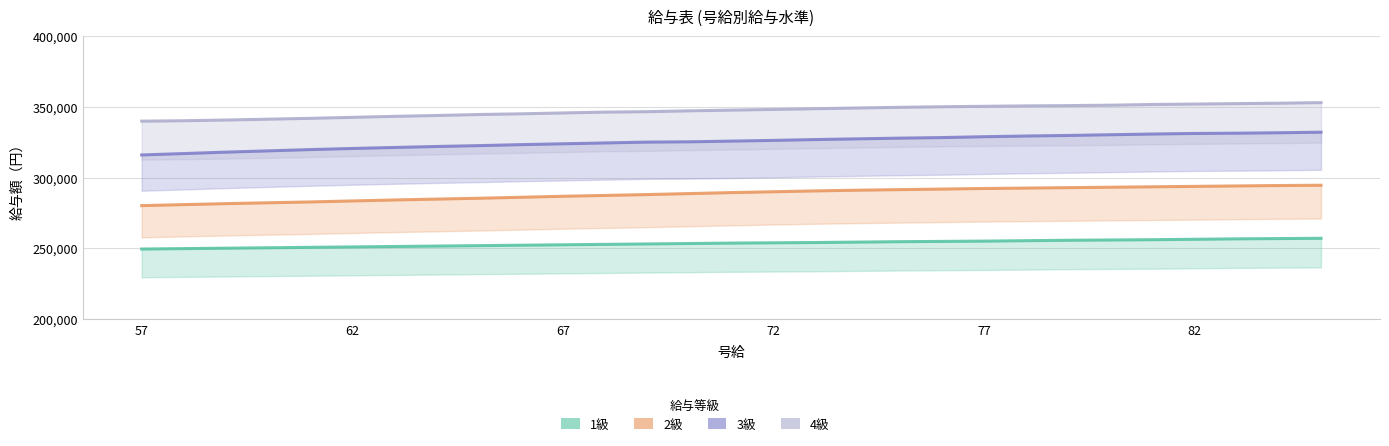

Between 84 and 67, which is larger?

84